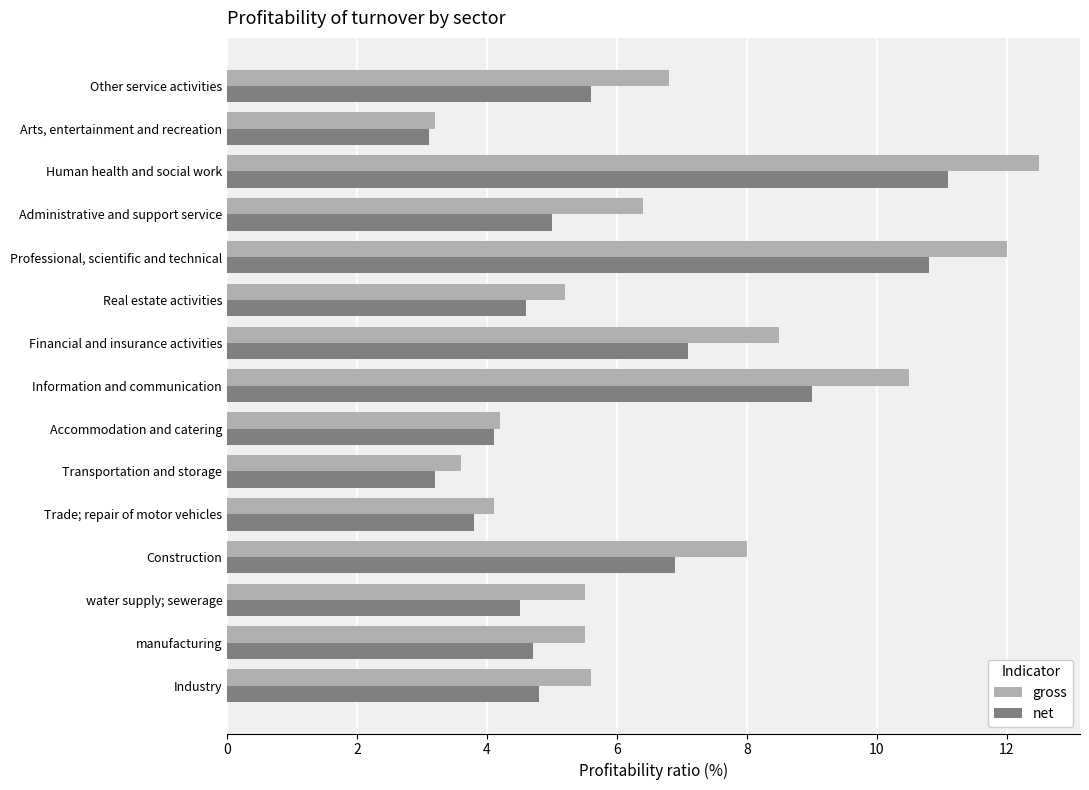

What is the difference between the maximum and minimum values in the gross series?

9.3